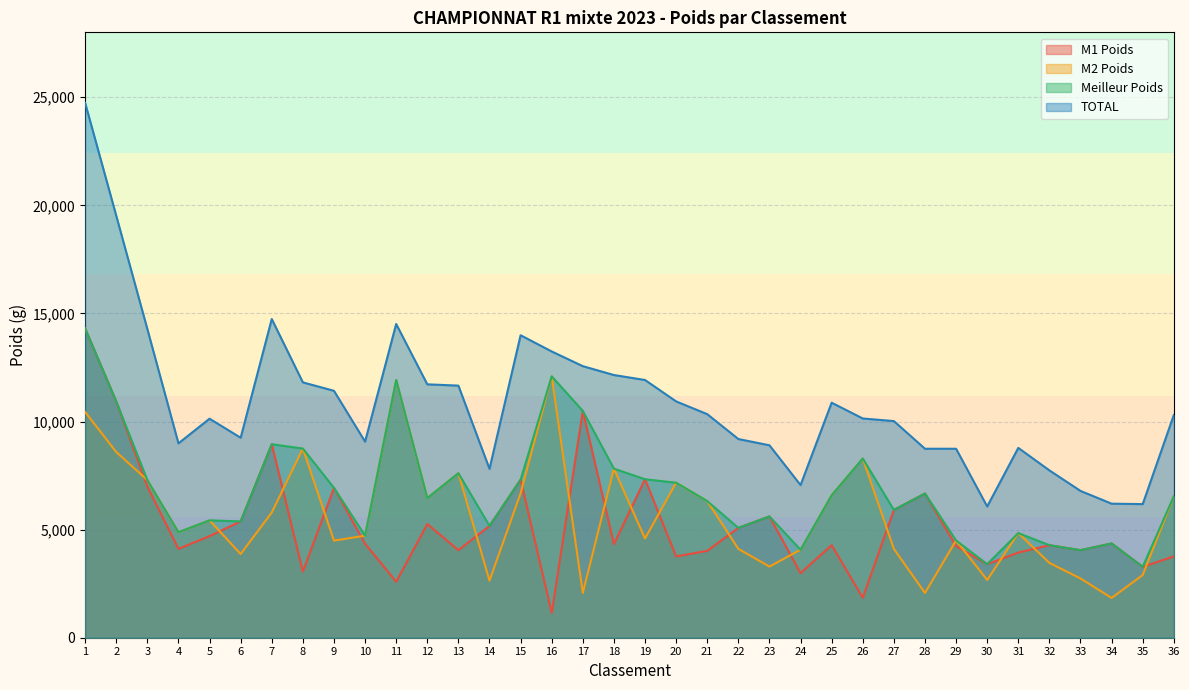

True or false: M2 Poids and TOTAL intersect in this chart.

False